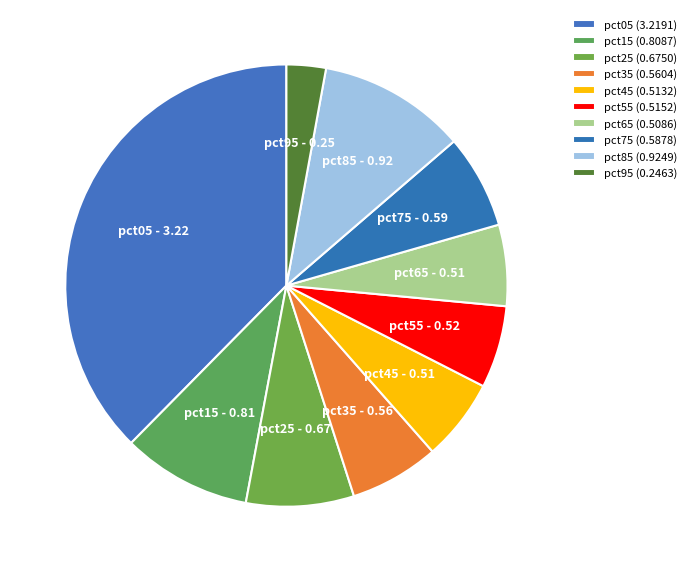

What percentage do pct15 and pct65 together represent?

15.4%